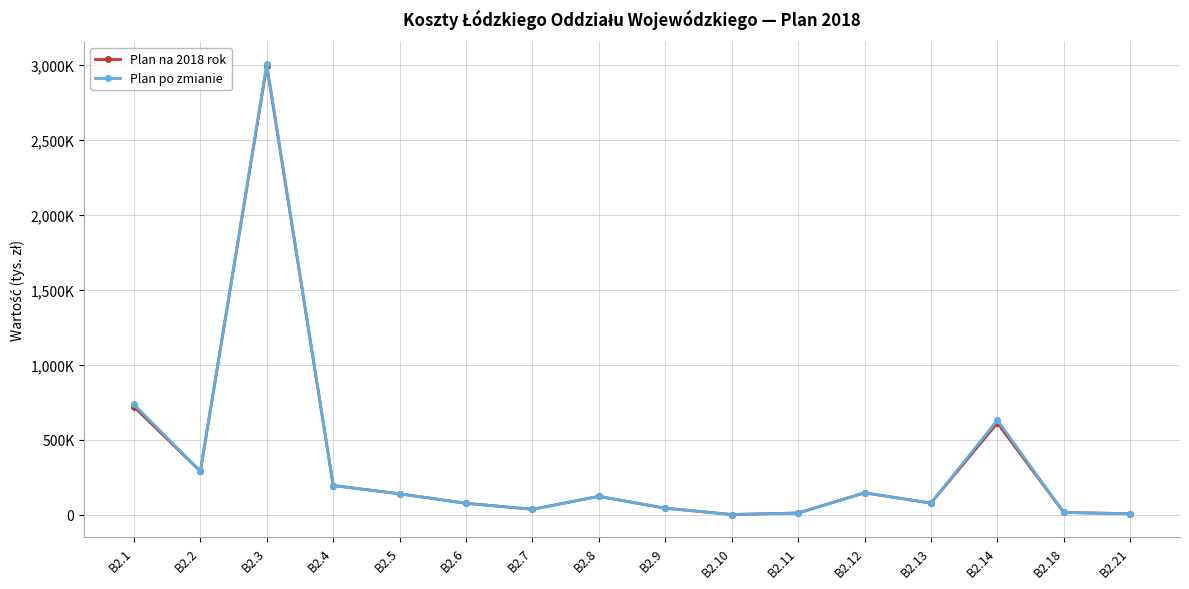

True or false: Plan po zmianie and Plan na 2018 rok cross at least once.

False